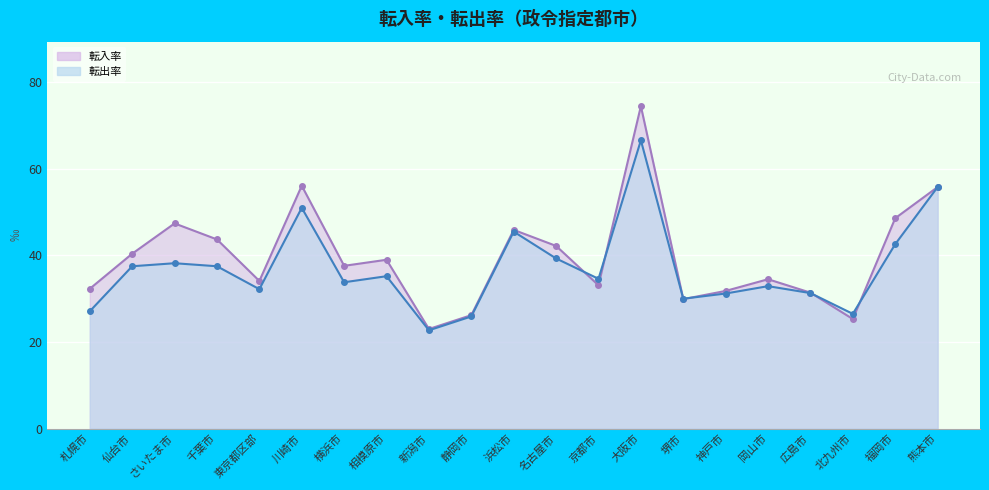

How many lines are shown in the chart?

2